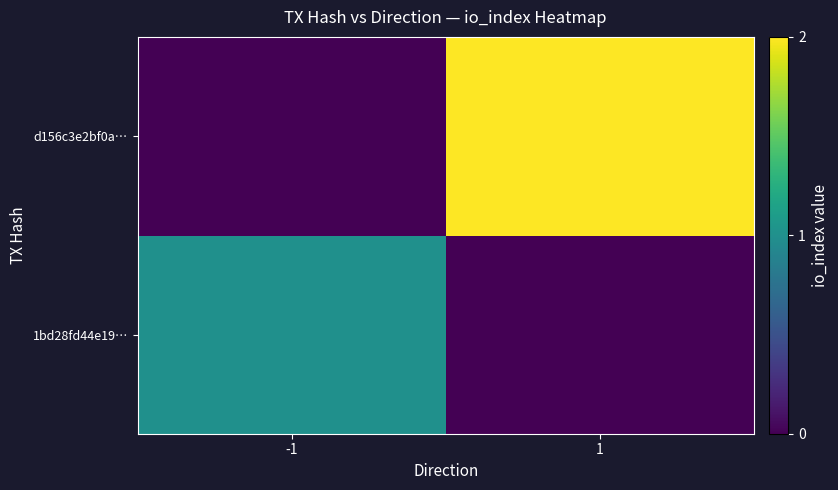

How many data points does each series have?

2